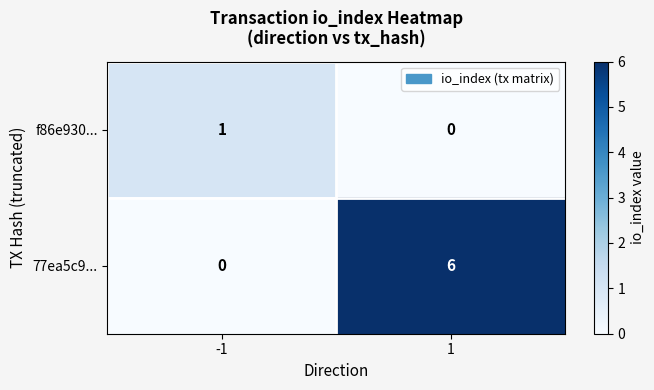

Which series changed the most between -1 and 1?

77ea5c9...